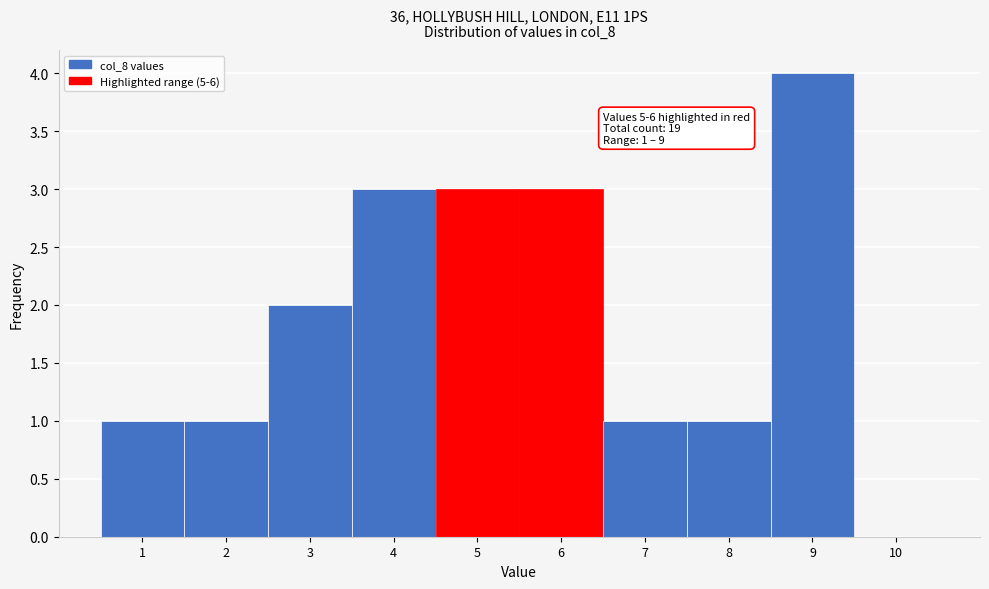

Which range on the x-axis has the tallest bar?

8.5 to 9.5